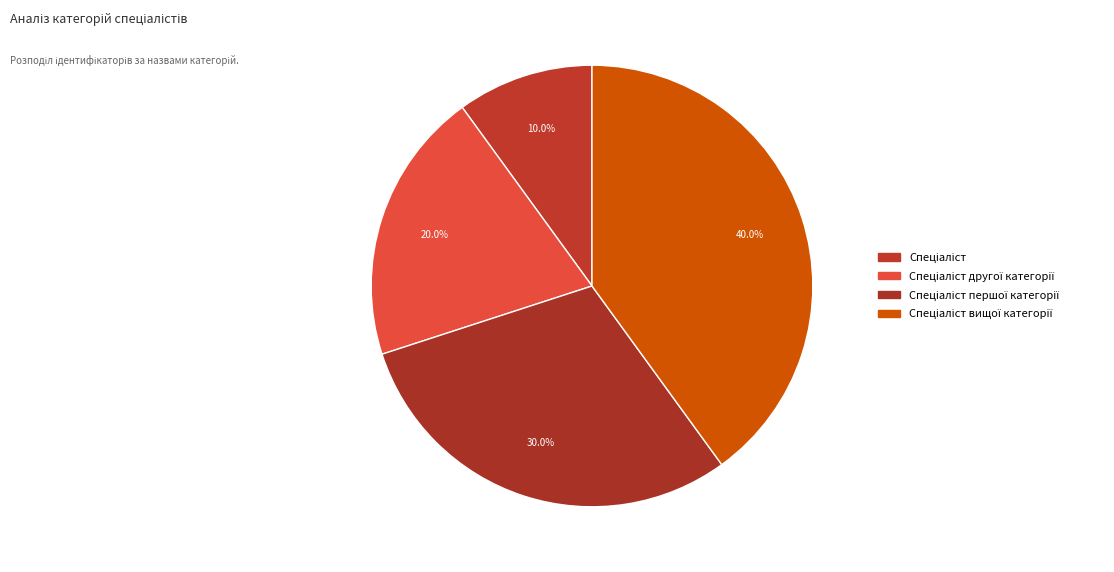

To the nearest percent, what is the difference between the largest and smallest slice percentages?

30%